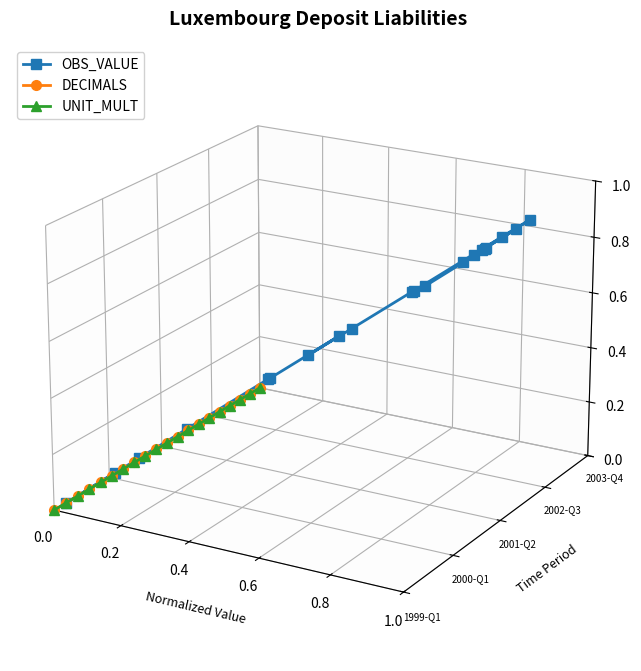

How many interior local valleys does the OBS_VALUE series have?

5